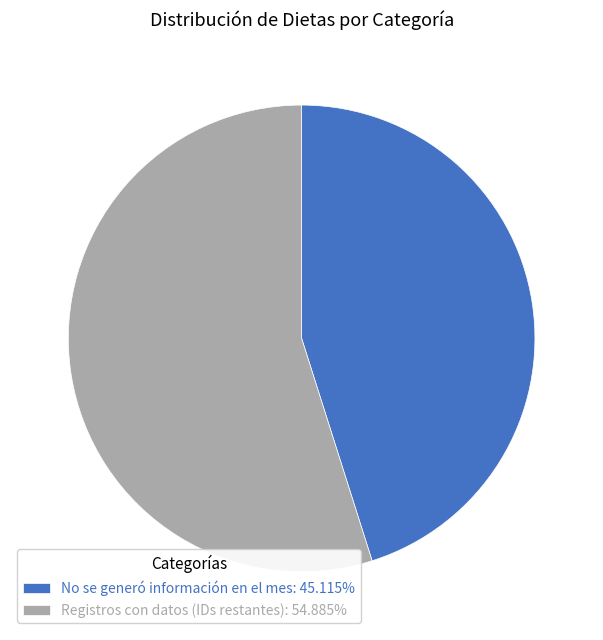

Does any single category account for the majority?

Yes